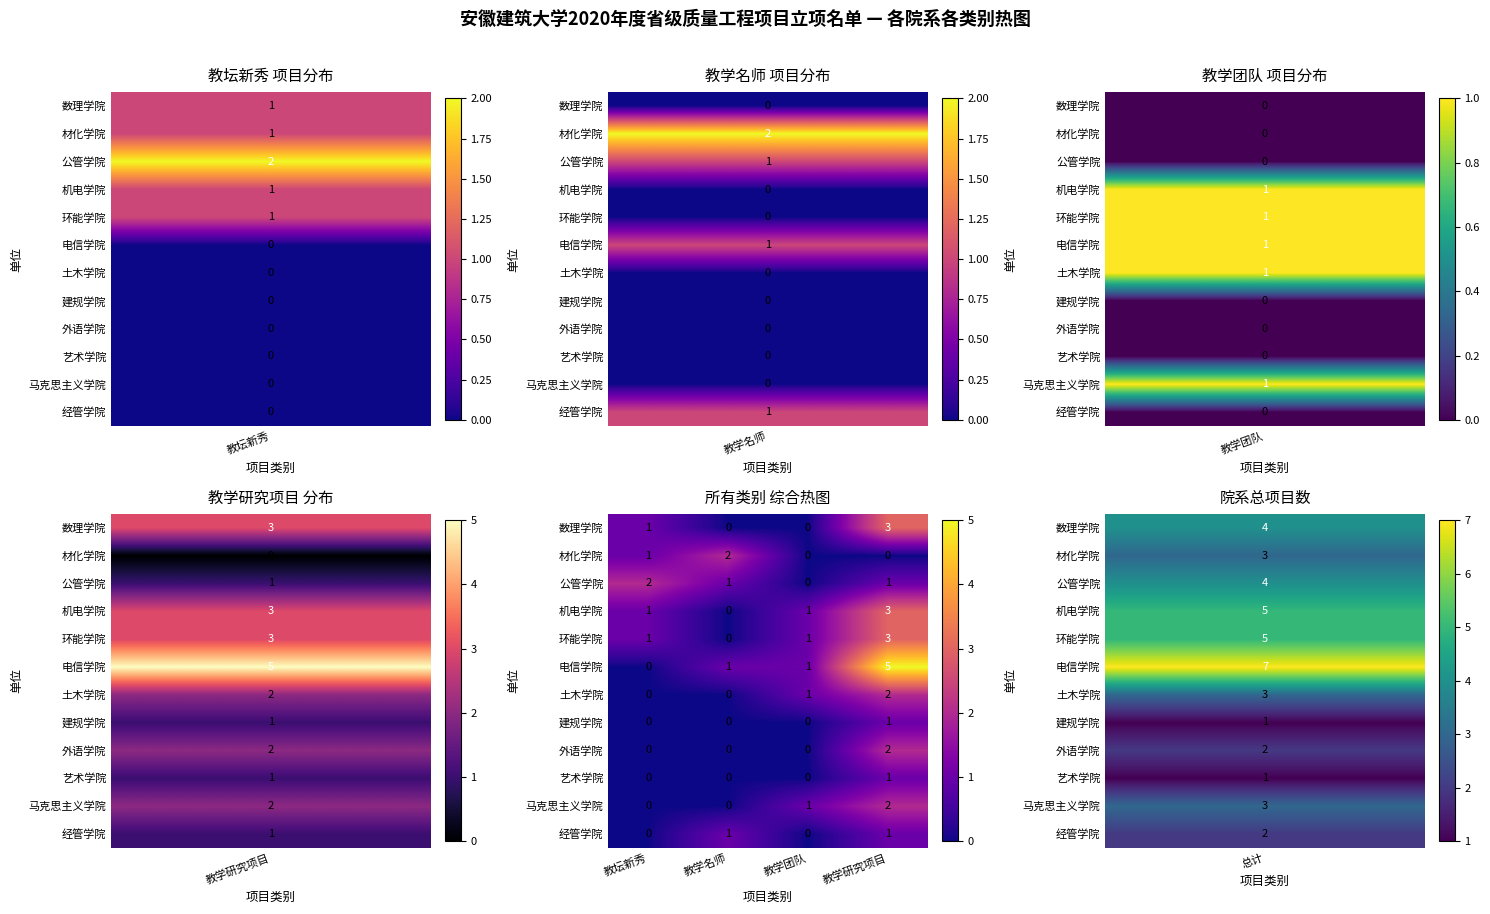

Which series has the widest spread of values?

电信学院